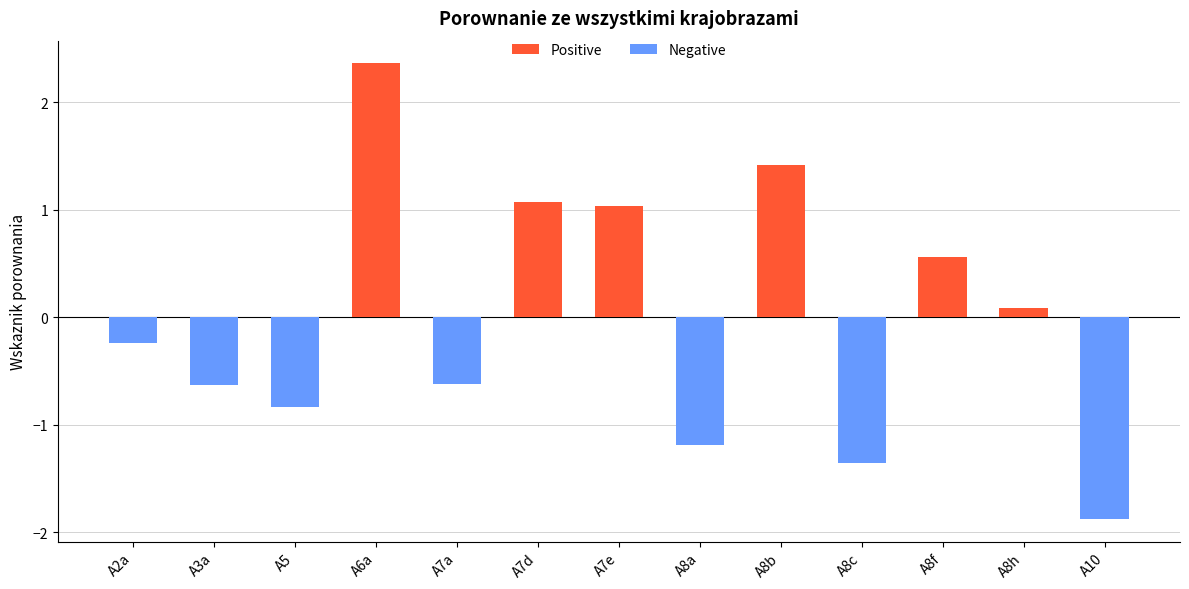

Rank the categories by value from highest to lowest.

A6a, A8b, A7d, A7e, A8f, A8h, A2a, A7a, A3a, A5, A8a, A8c, A10